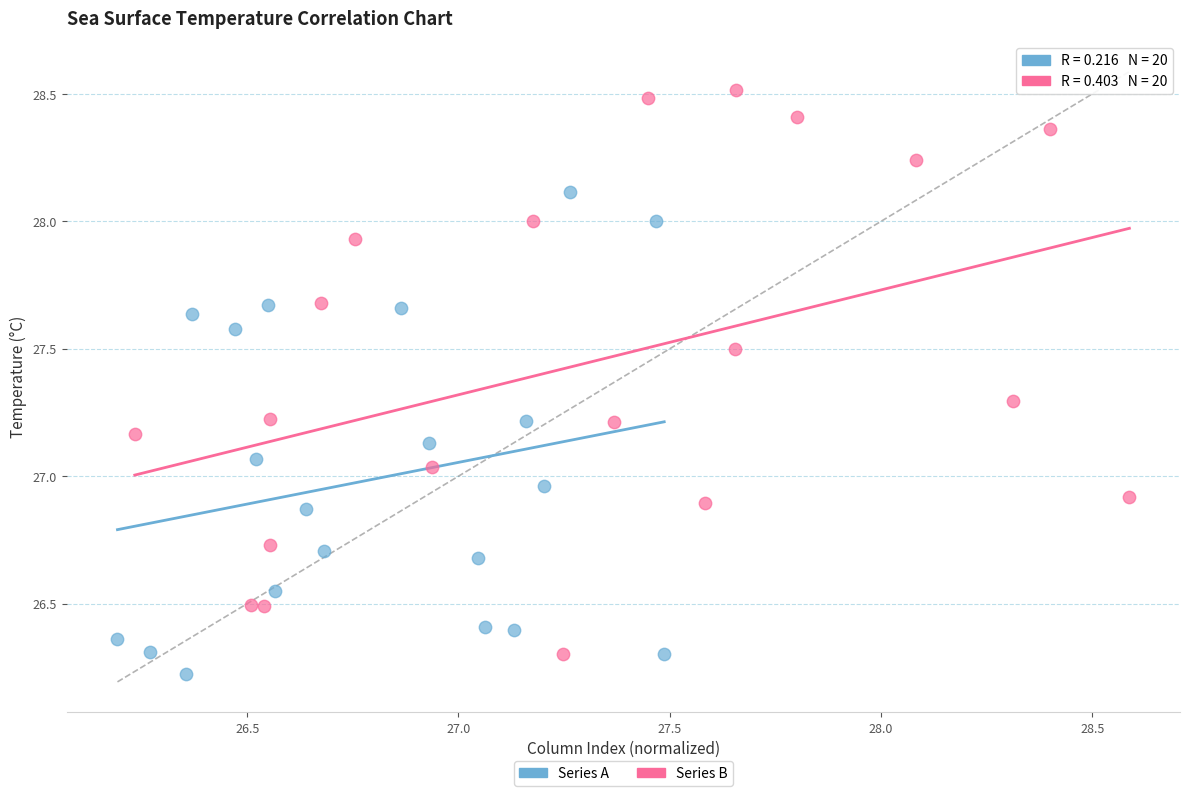

What are all the series names shown in the legend?

Series A, Series B